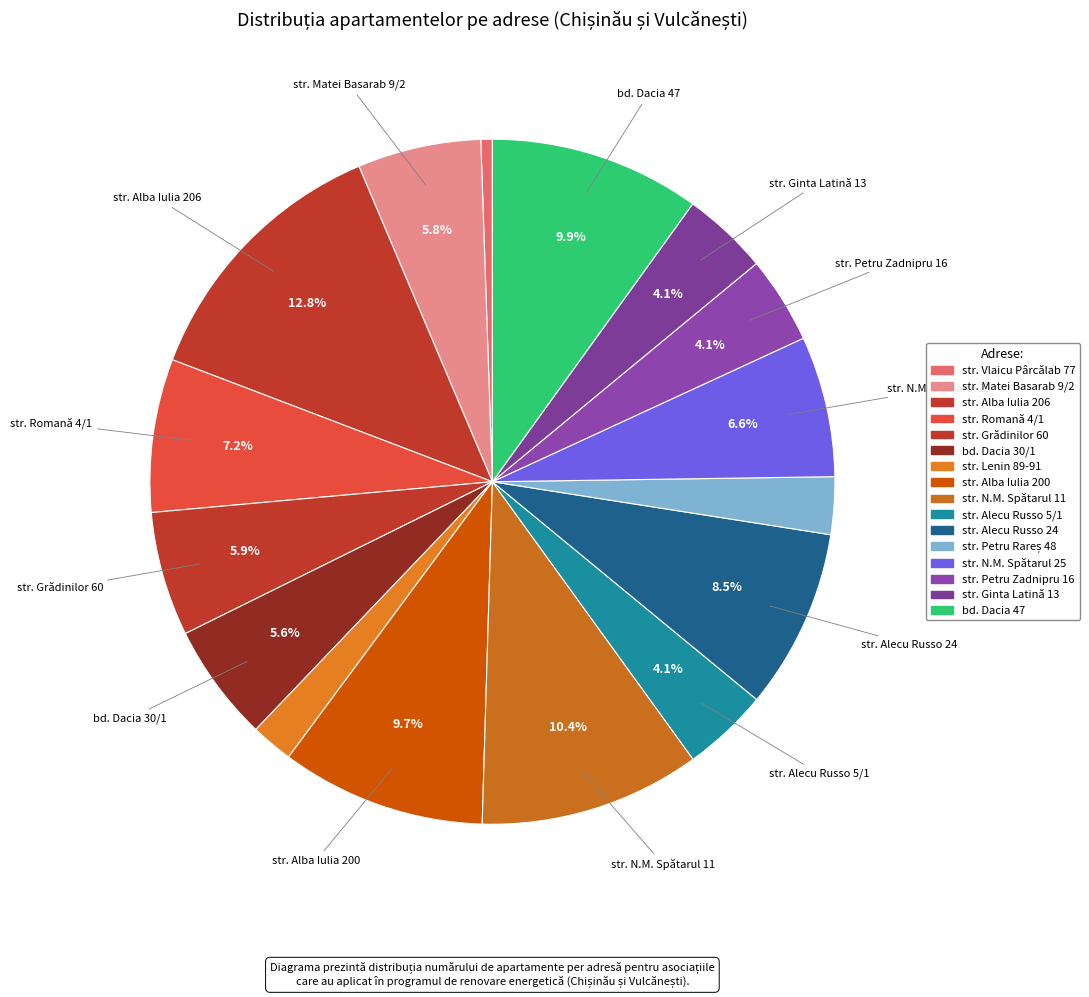

How many segments does this pie chart have?

16